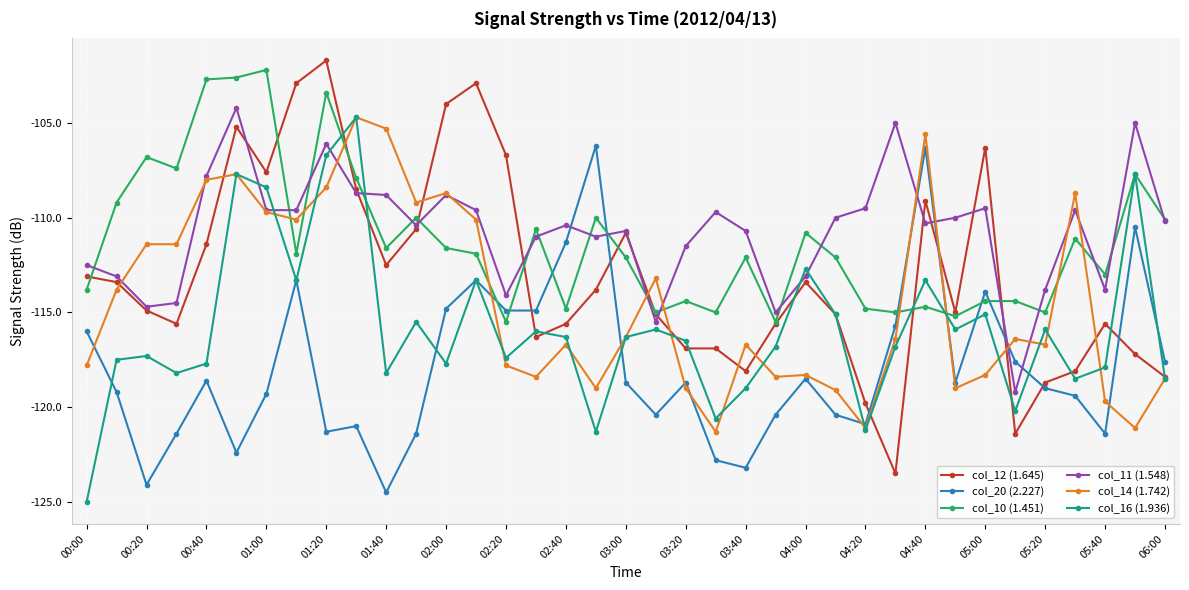

True or false: col_14 (1.742) and col_20 (2.227) cross at least once.

True